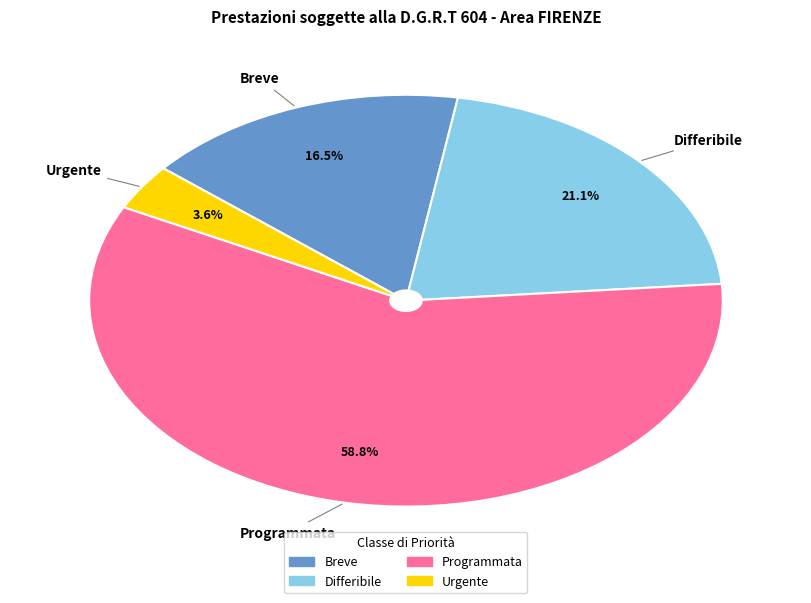

Approximately how many times larger is the value at Programmata compared to Urgente?

16.3